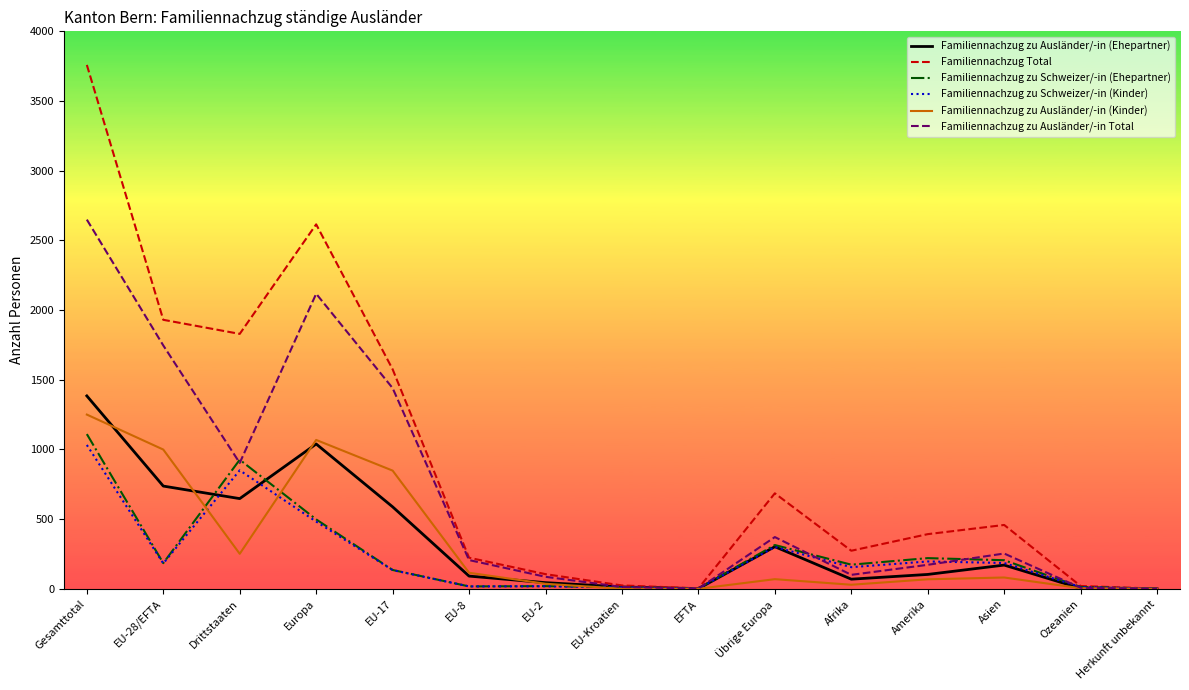

What is the difference between the Familiennachzug zu Ausländer/-in Total values at Amerika and Europa?

1945